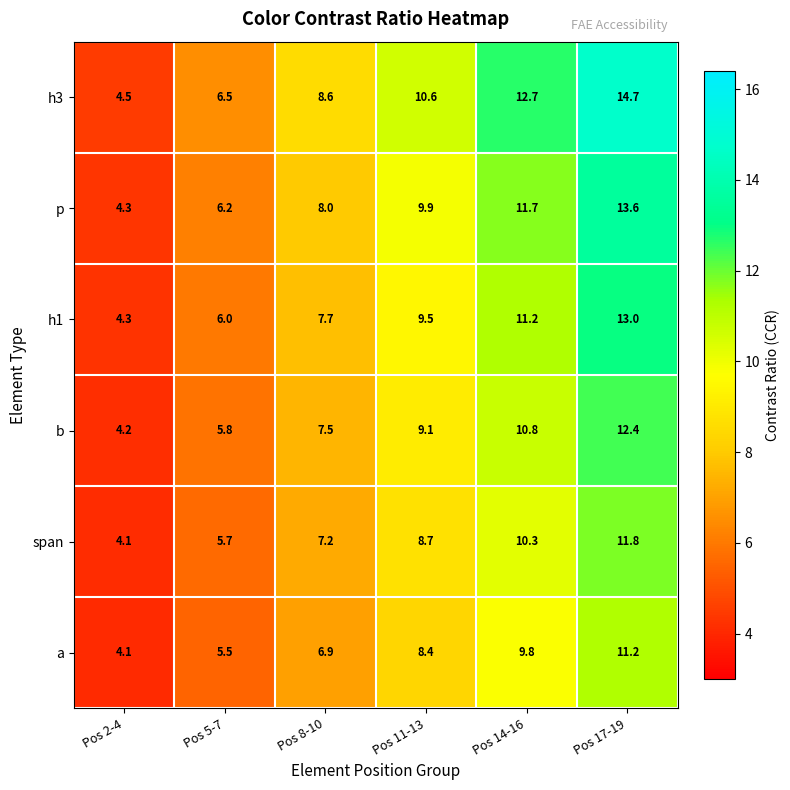

At Pos 5-7, list the series in order from smallest to largest.

a, span, b, h1, p, h3